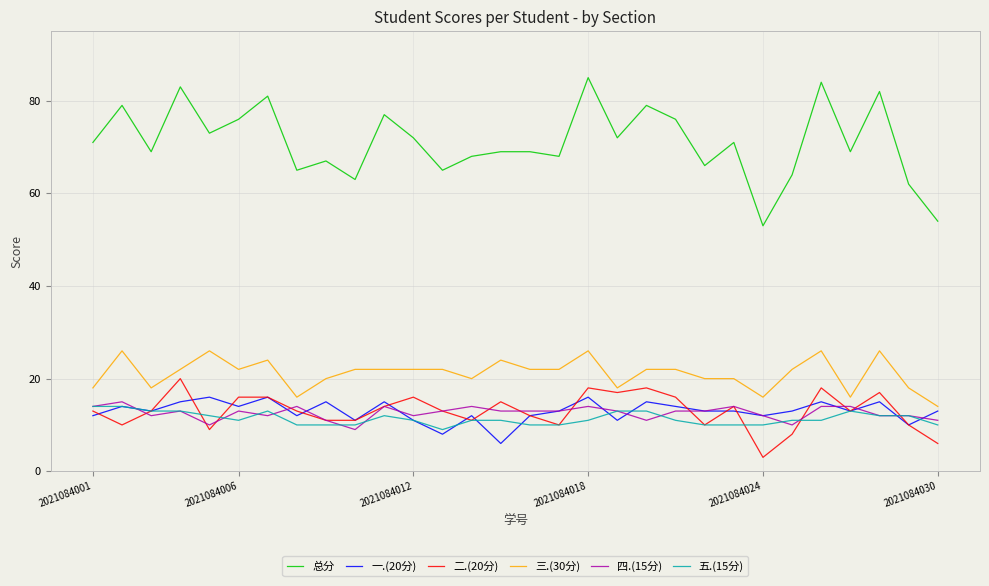

True or false: 总分 and 一.(20分) intersect in this chart.

False